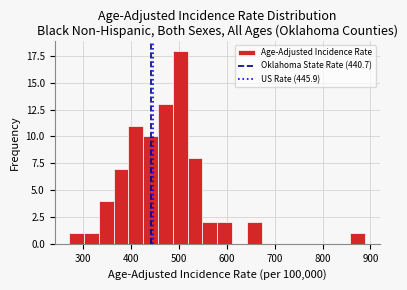

Read against the x-axis, roughly where is the centre of the tallest bar?

500